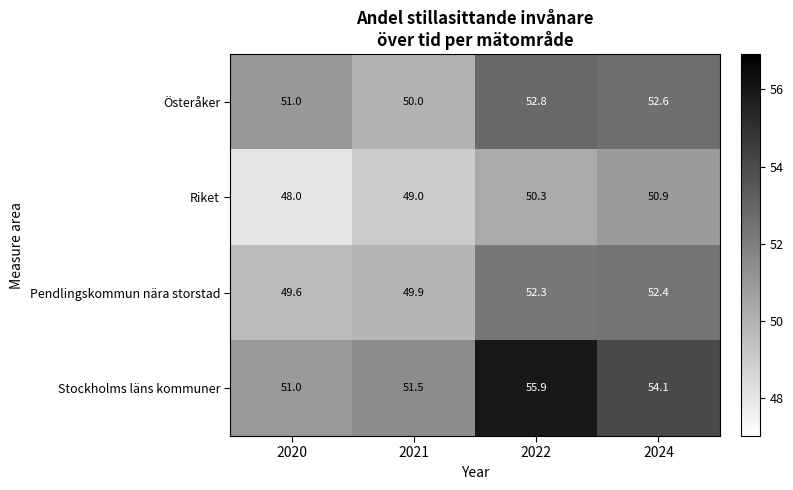

Which label corresponds to the smallest value in the chart?

2020